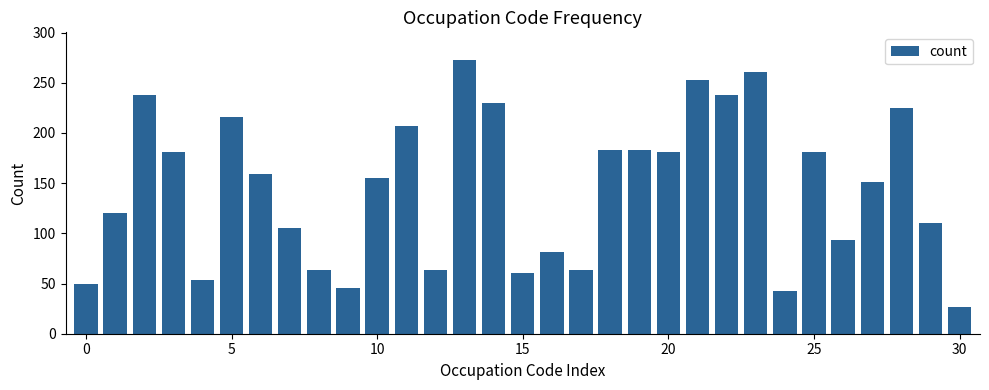

What is the minimum value shown in the chart?

27